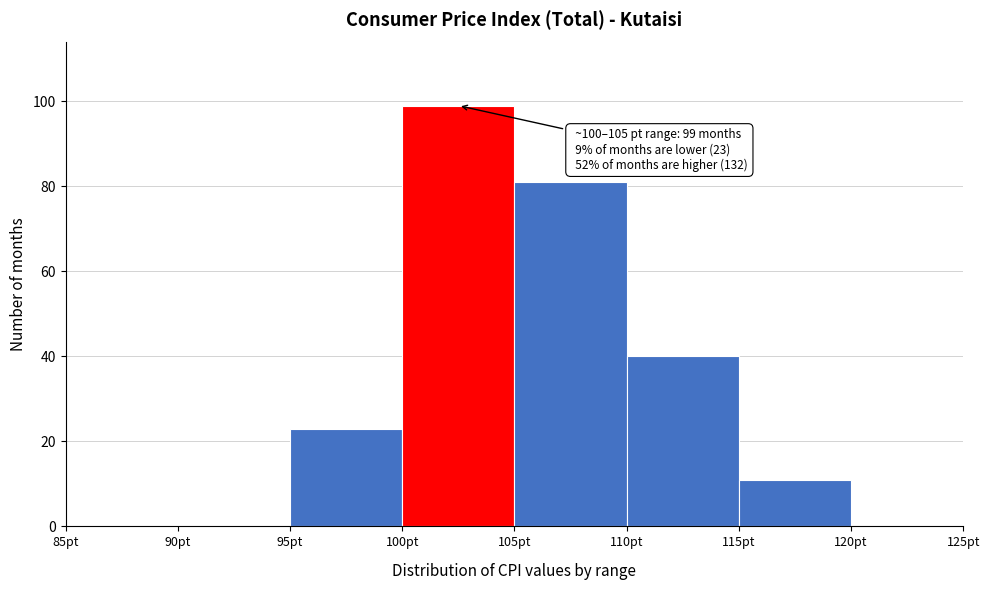

Which range on the x-axis has the tallest bar?

100 to 105